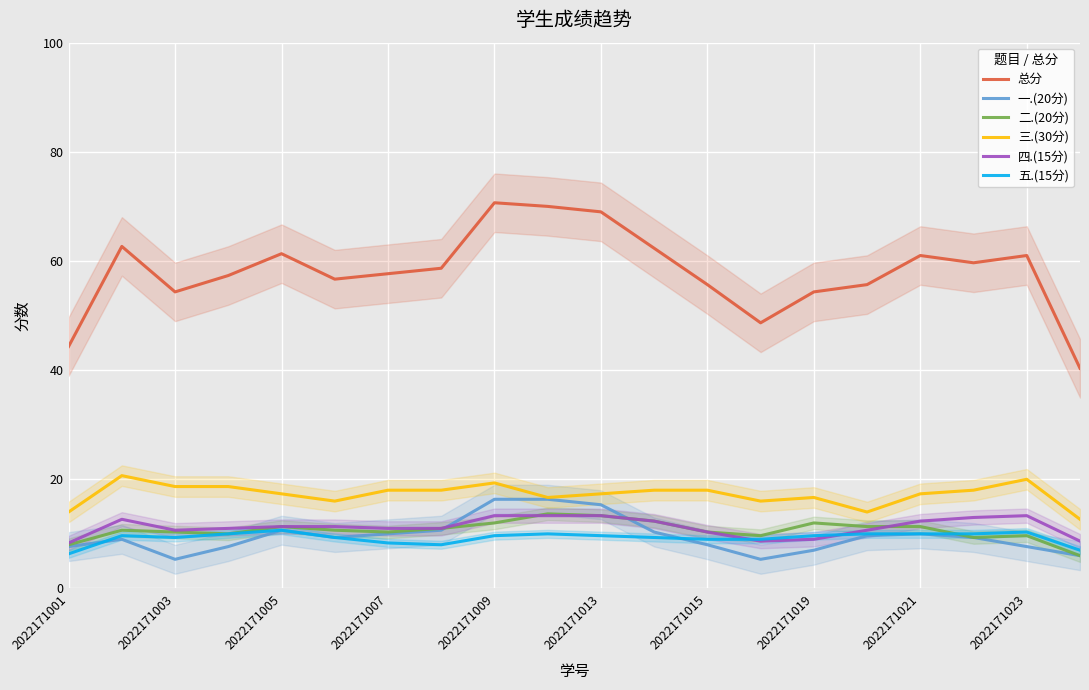

The value of 总分 at 2022171023 is 95.7. True or false?

False